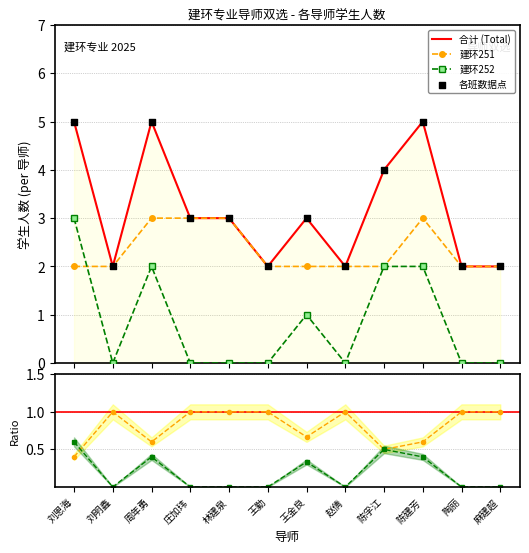

True or false: 建环252 and 合计 (Total) intersect in this chart.

False